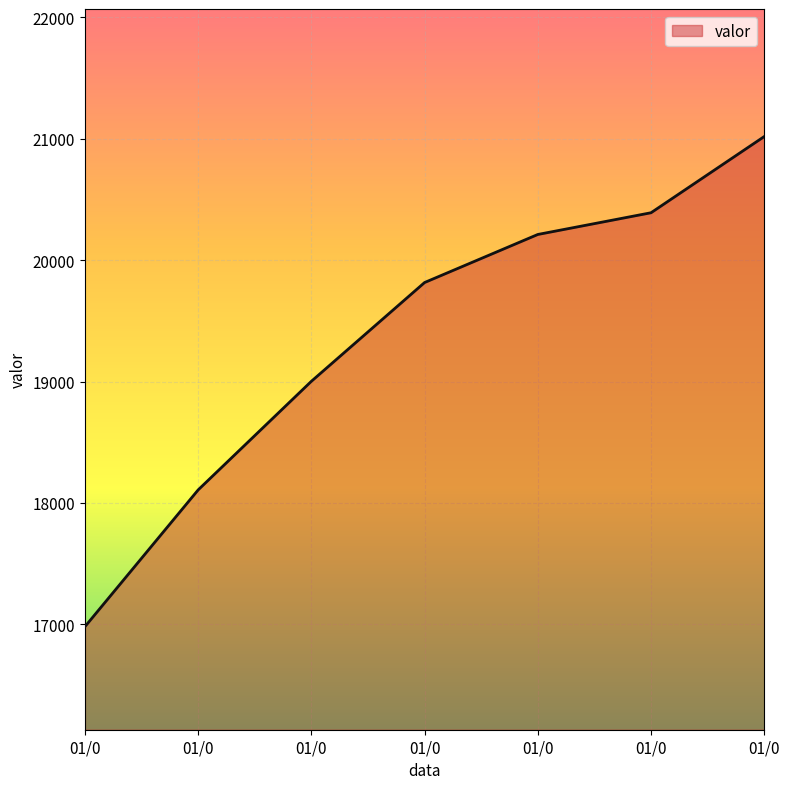

What is the average value?

19361